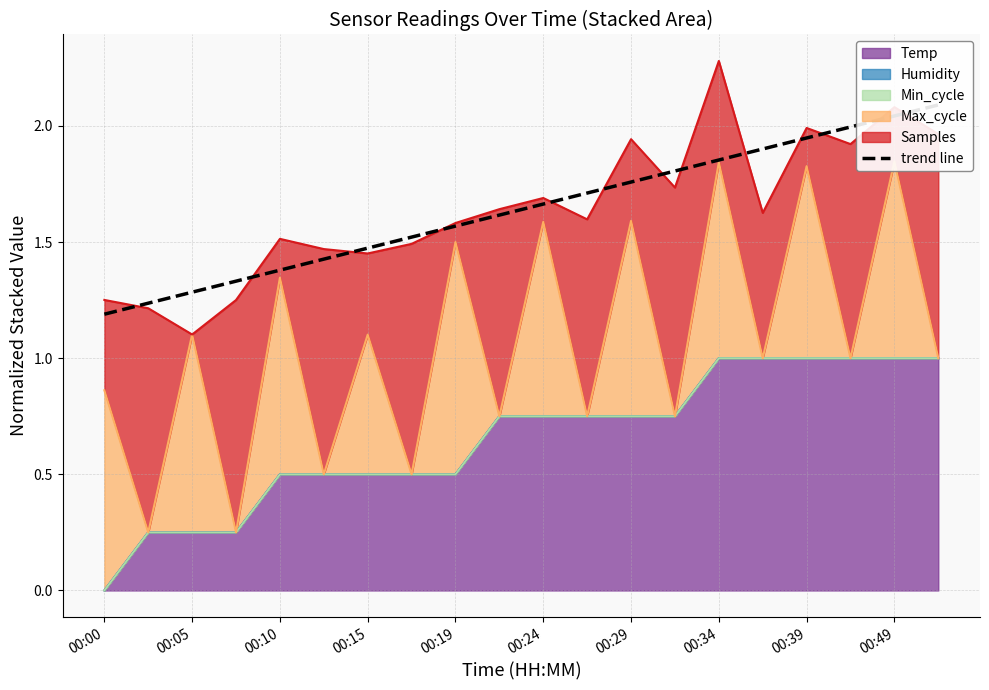

What is the difference between the second highest and minimum values?

0.9